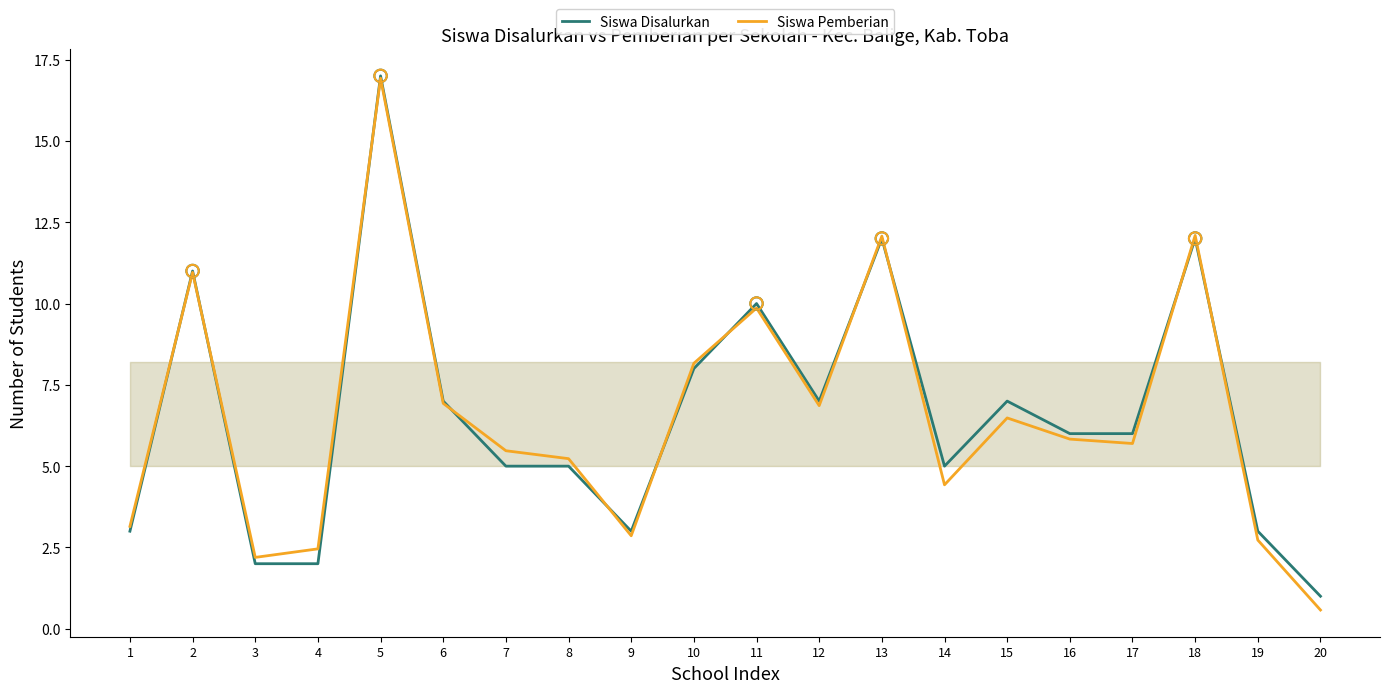

At which category is the sum across all series the highest?

5